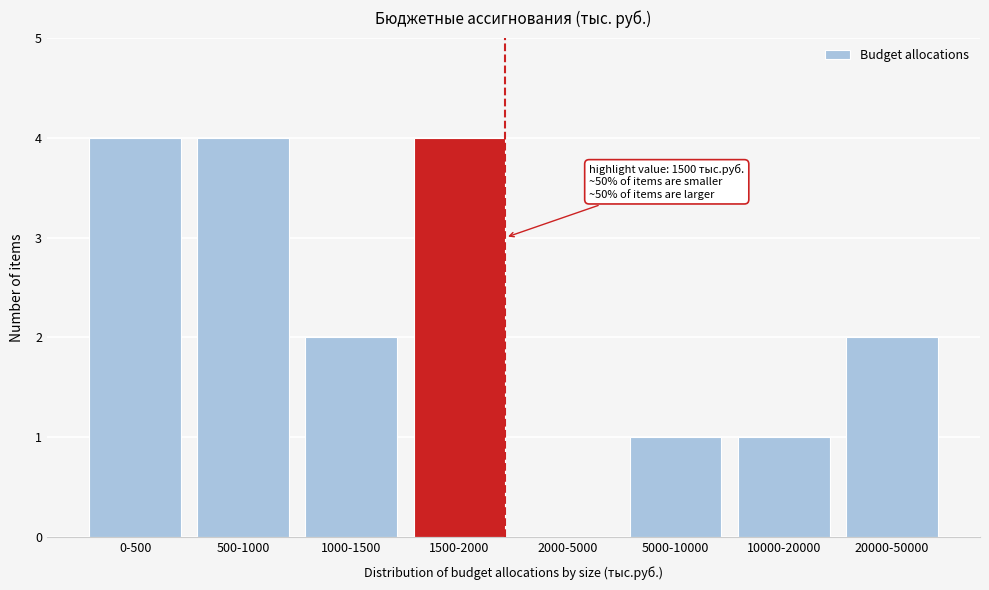

Reading left to right, list all the values displayed in this chart.

0-500=4	500-1000=4	1000-1500=2	1500-2000=4	2000-5000=0	5000-10000=1	10000-20000=1	20000-50000=2